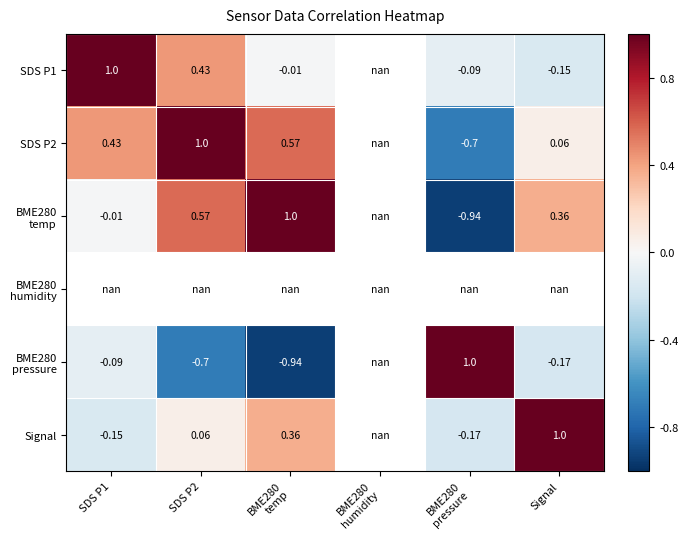

Which series changed the most between SDS P2 and BME280 pressure?

SDS P2